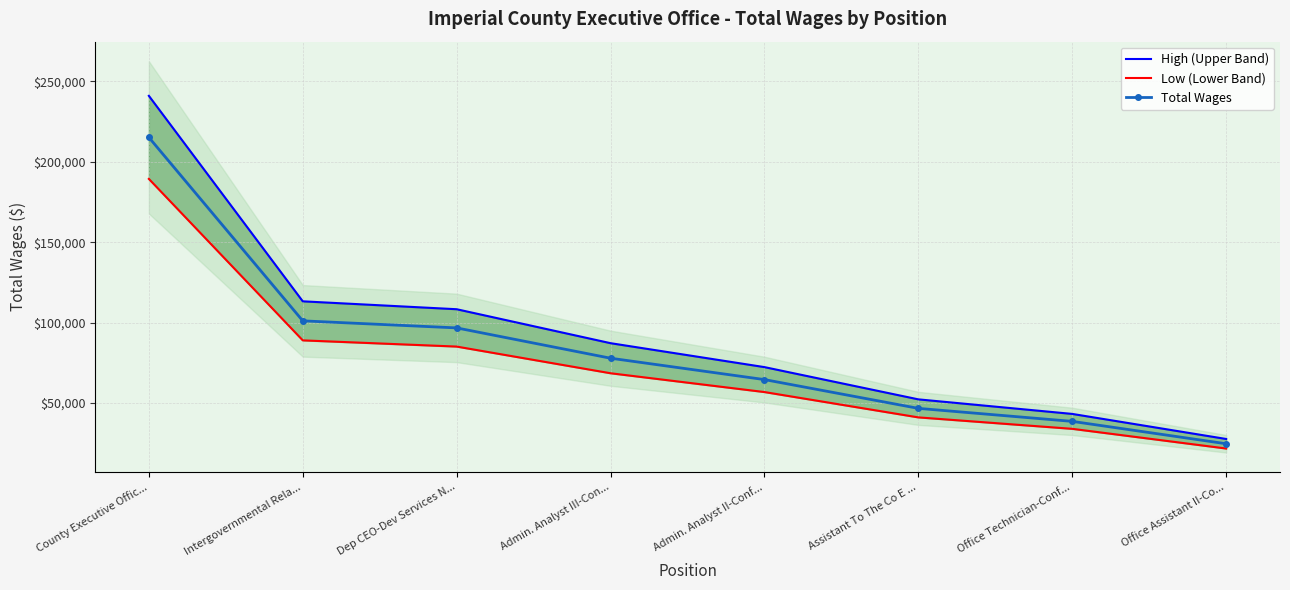

What is the difference between the maximum and minimum values in the Total Wages series?

190415